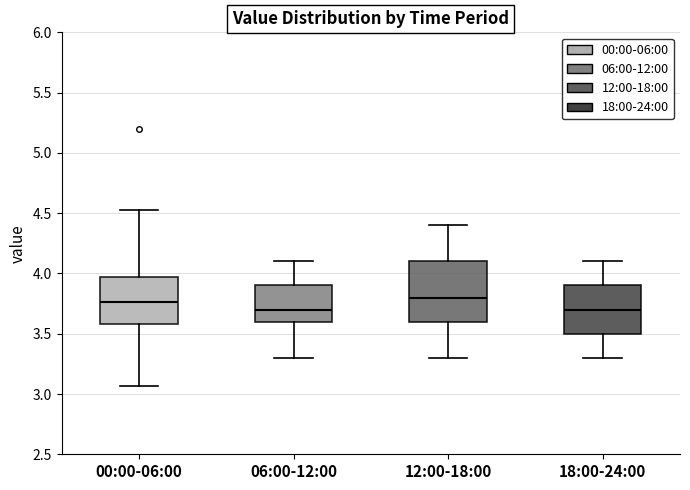

Reading left to right, read every box against the y-axis: the position of its median line, the range the box covers, and the ends of its whiskers. The values are not printed on the chart, so give them approximately, as read against the axis.

00:00-06:00: median 3.75, box 3.60 to 3.95, whiskers 3.05 to 4.55
06:00-12:00: median 3.70, box 3.60 to 3.90, whiskers 3.30 to 4.10
12:00-18:00: median 3.80, box 3.60 to 4.10, whiskers 3.30 to 4.40
18:00-24:00: median 3.70, box 3.50 to 3.90, whiskers 3.30 to 4.10